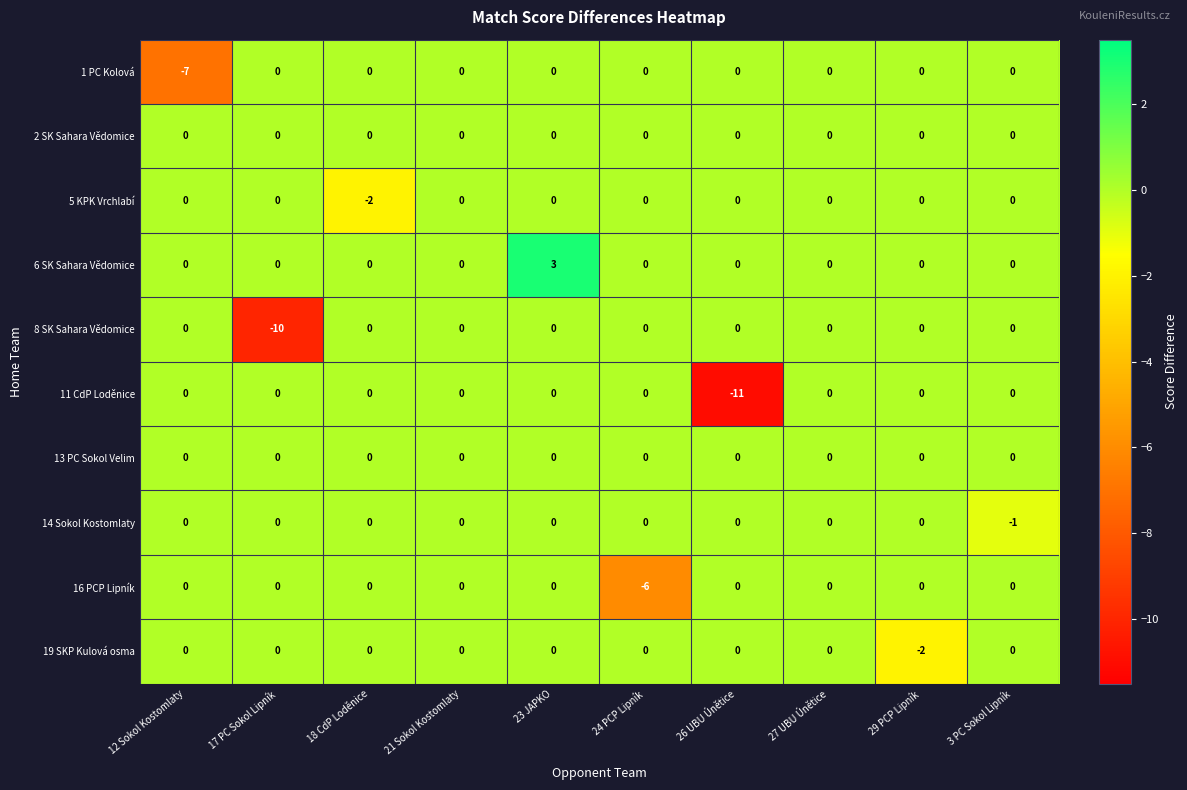

The 13 PC Sokol Velim series shows 0 at 12 Sokol Kostomlaty. True or false?

True